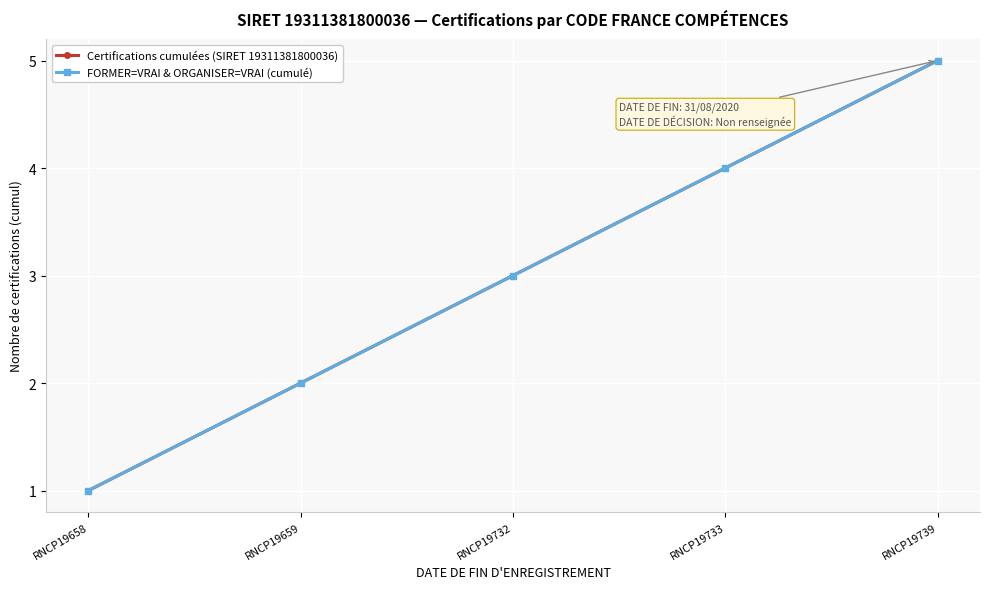

Does the chart display data point markers on the line(s)?

Yes